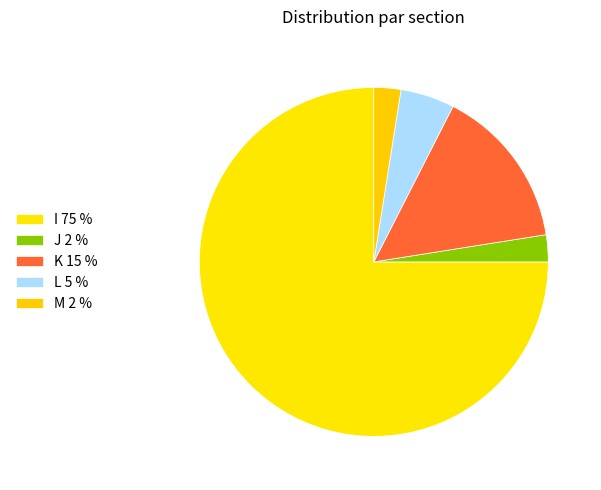

To the nearest percent, what is the average slice percentage?

20%